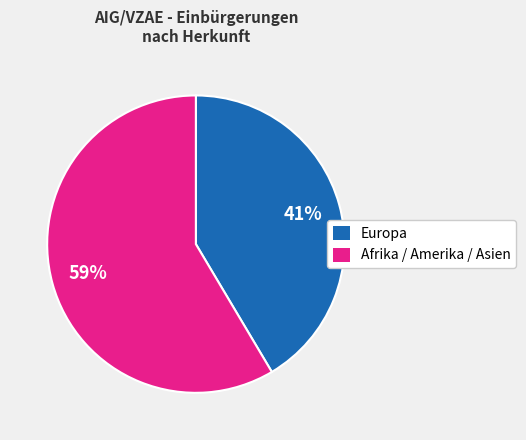

Count the number of slices in the pie.

2